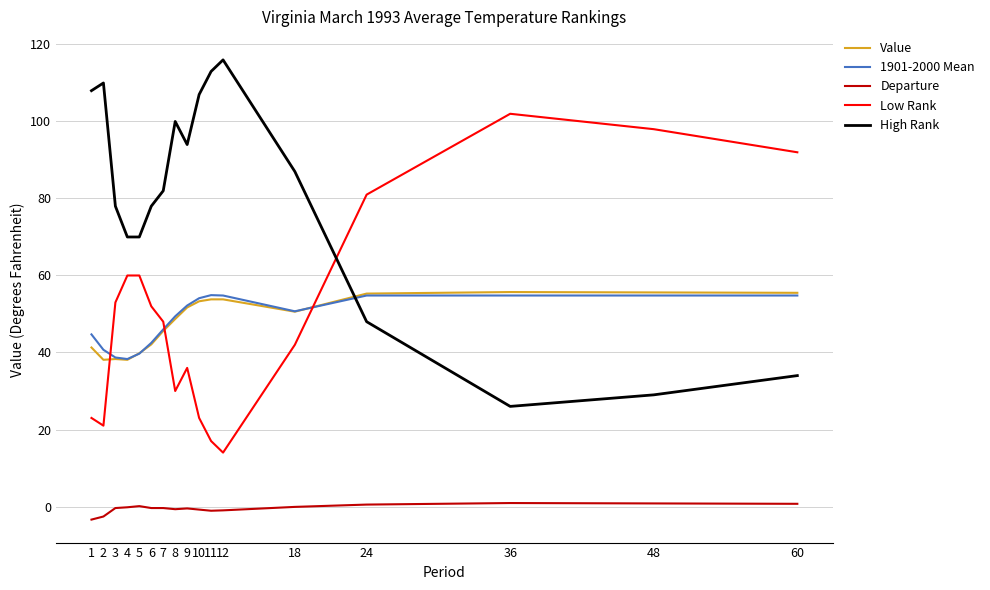

Which series has the largest total across all categories?

High Rank